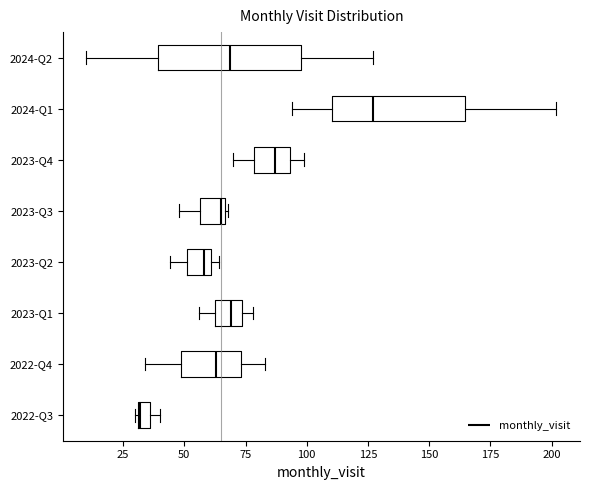

Which box's median line is the furthest to the right?

2024-Q1